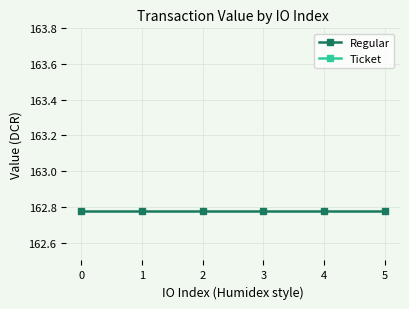

What is the greatest value displayed?

162.8